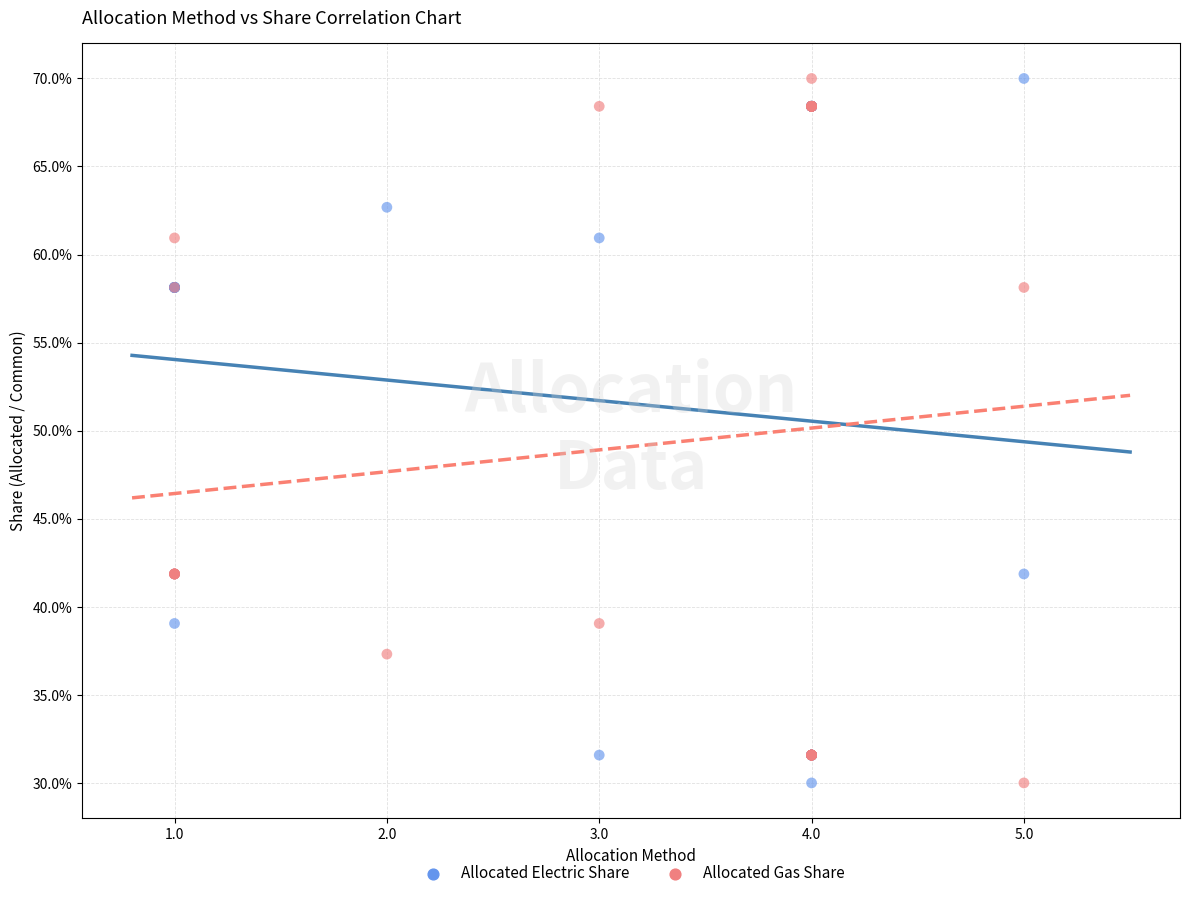

What are all the series names shown in the legend?

Allocated Electric Share, Allocated Gas Share